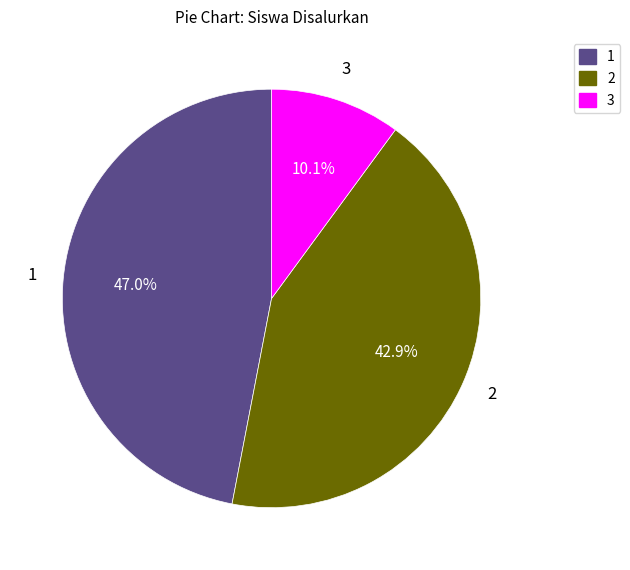

Is there a majority slice in this chart?

No